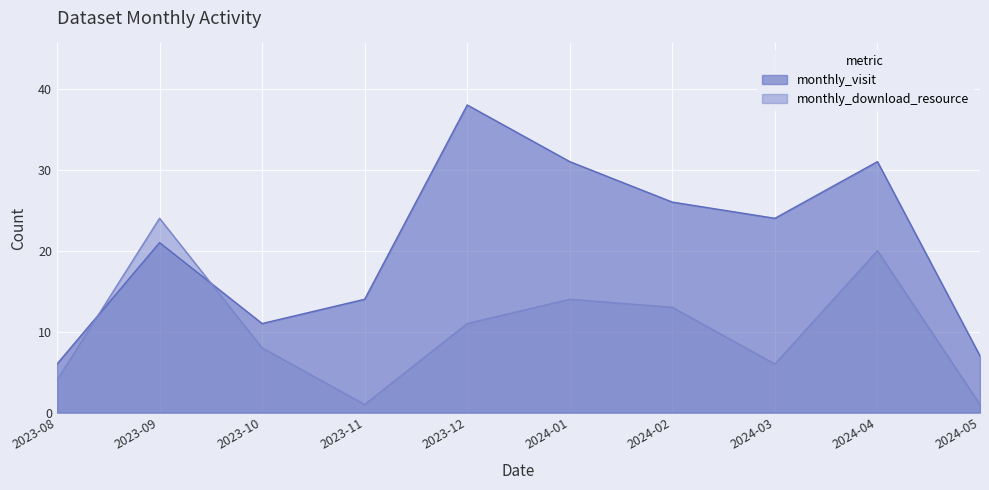

What is the maximum value for monthly_download_resource?

24